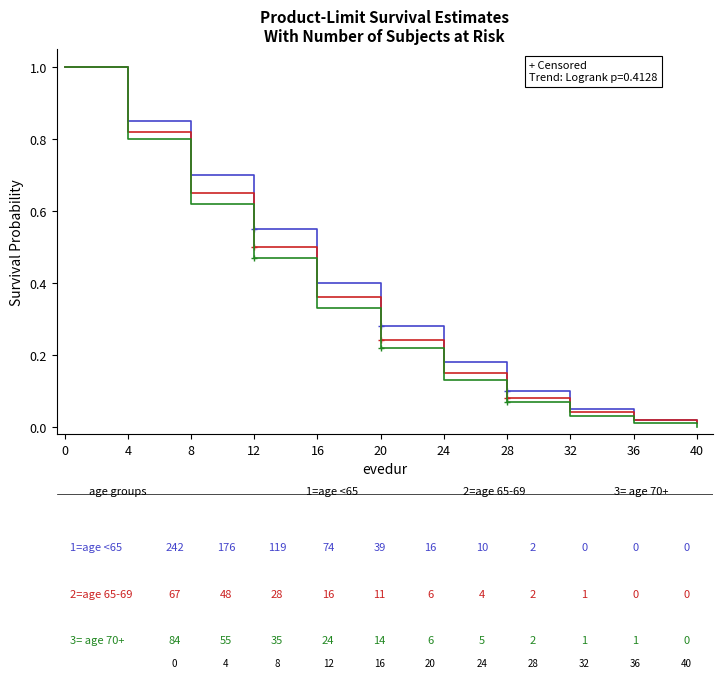

True or false: 2=age 65-69 and 3= age 70+ intersect in this chart.

False